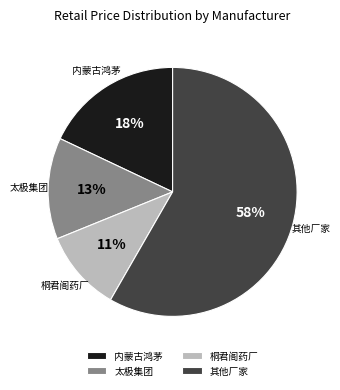

Is there a majority slice in this chart?

Yes